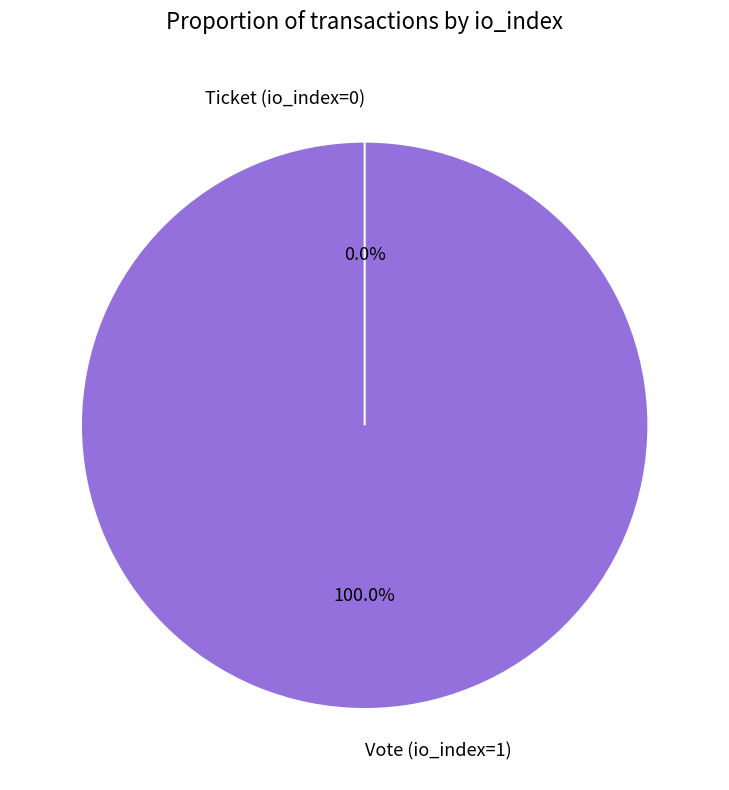

Does Ticket (io_index=0) account for over 50% of the chart?

No